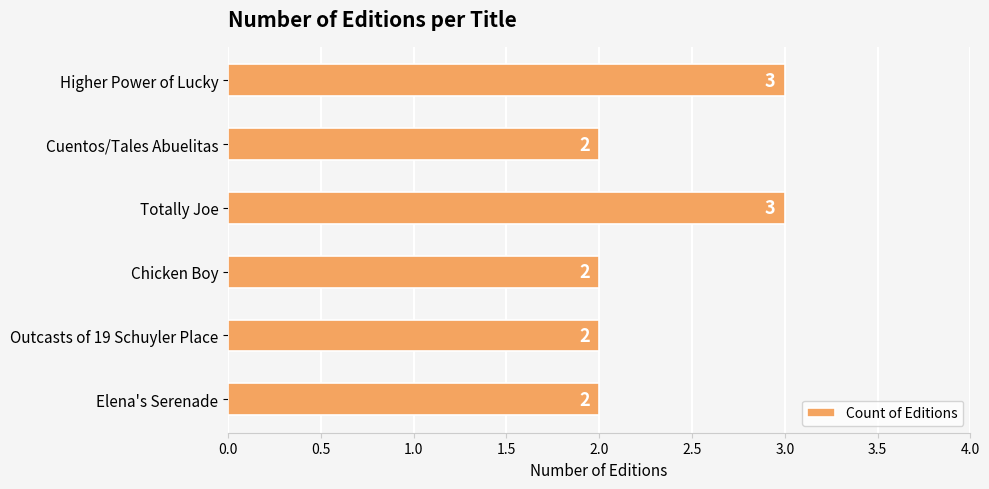

How many bars are there in total?

6